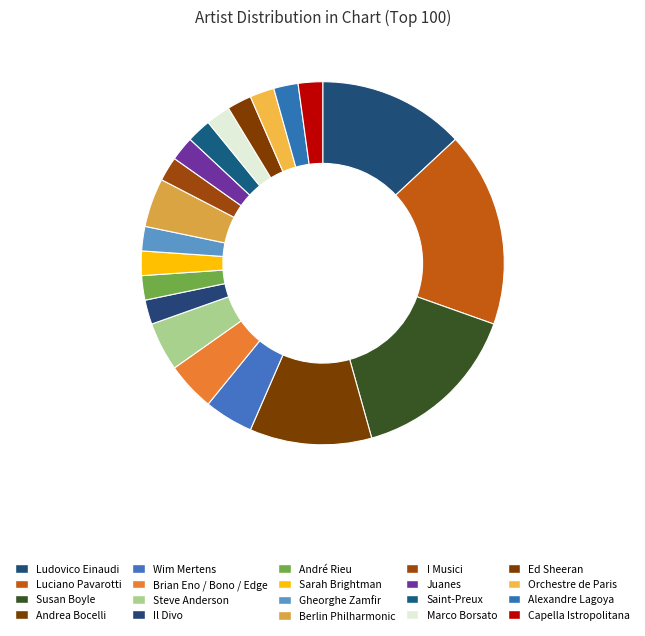

To the nearest percent, what is the difference between the Luciano Pavarotti and Alexandre Lagoya slice percentages?

15%